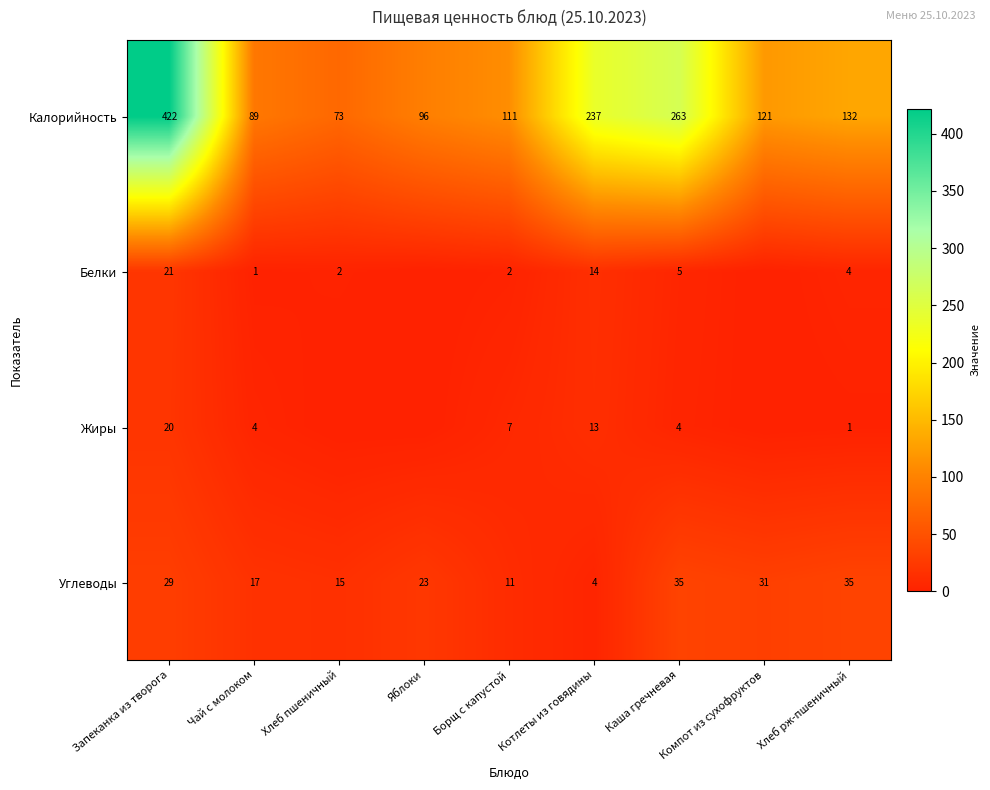

Which has a higher value, Котлеты из говядины or Компот из сухофруктов?

Котлеты из говядины